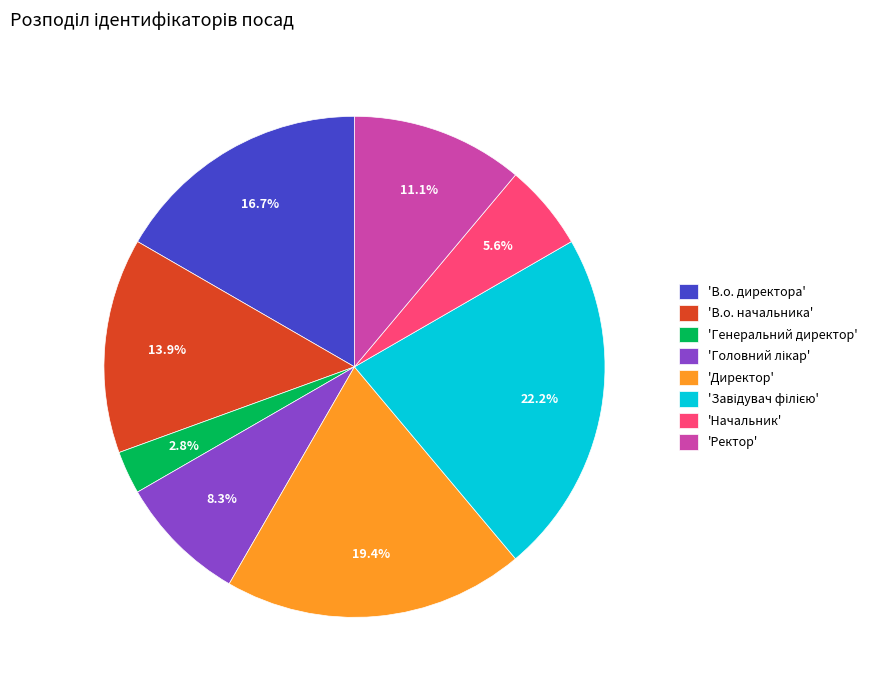

To the nearest percent, what is the difference between the largest and smallest slice percentages?

19%